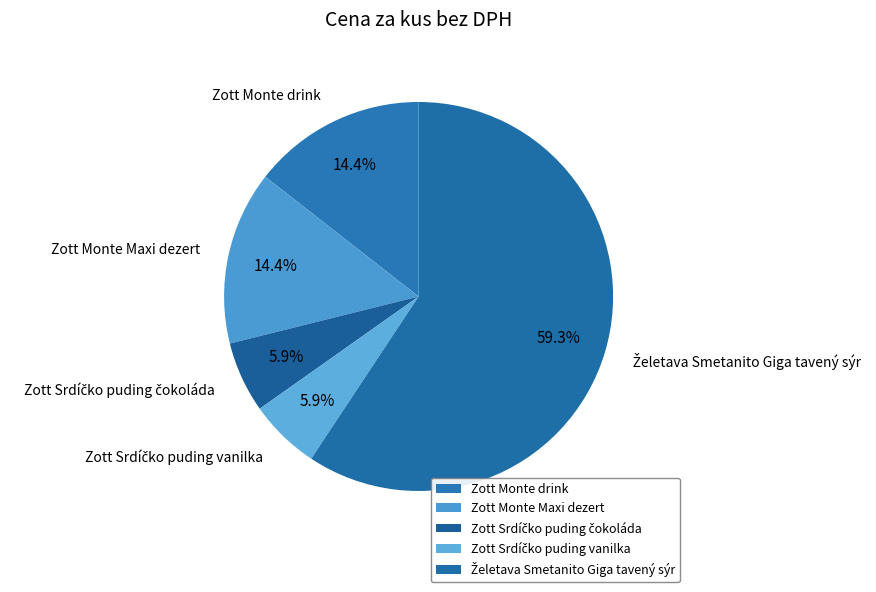

Count the number of slices in the pie.

5